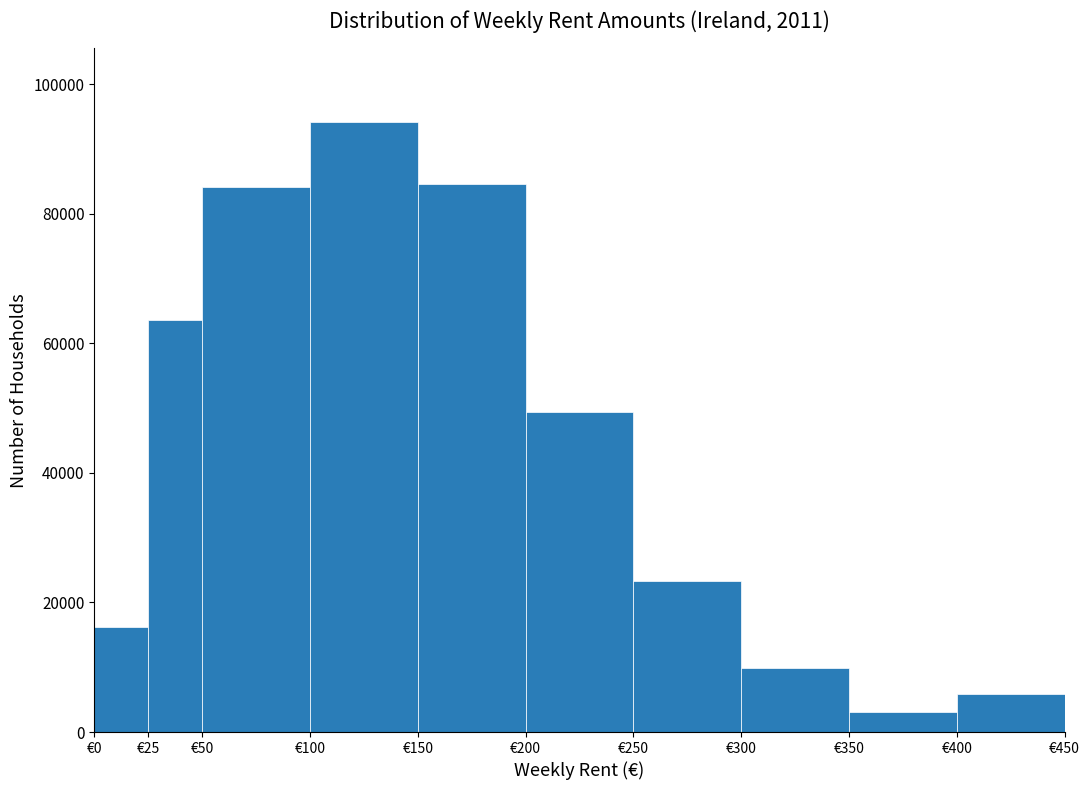

Reading left to right, transcribe this chart: for each bar, give the range it covers on the x-axis and its height. The values are not printed on the chart, so give them approximately, as read against the axis.

0 to 25: 16000
25 to 50: 64000
50 to 100: 84000
100 to 150: 94000
150 to 200: 84000
200 to 250: 50000
250 to 300: 24000
300 to 350: 10000
350 to 400: 4000
400 to 450: 6000